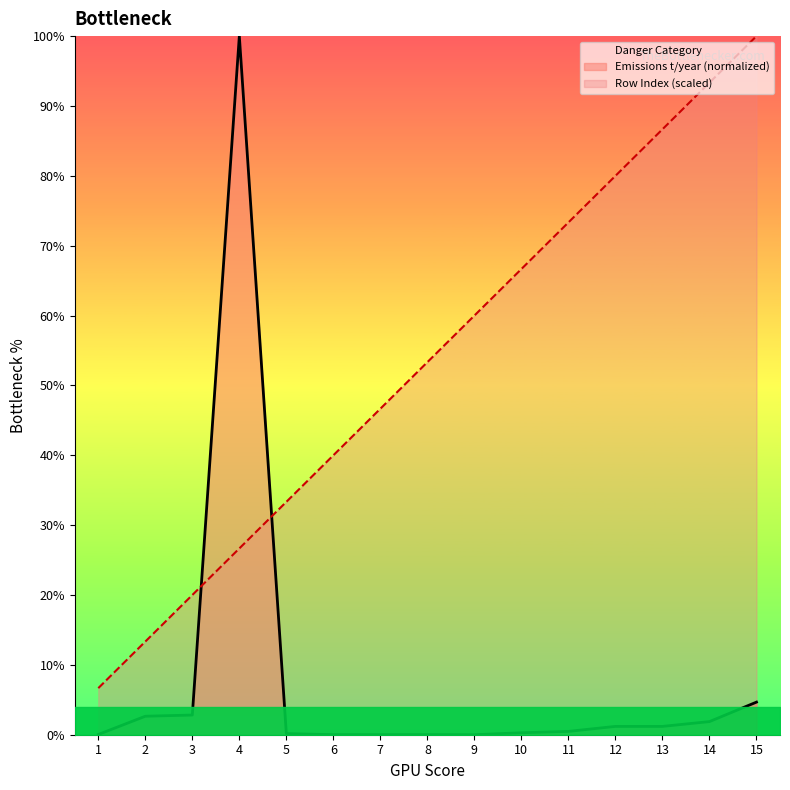

Does the chart display data point markers on the line(s)?

No